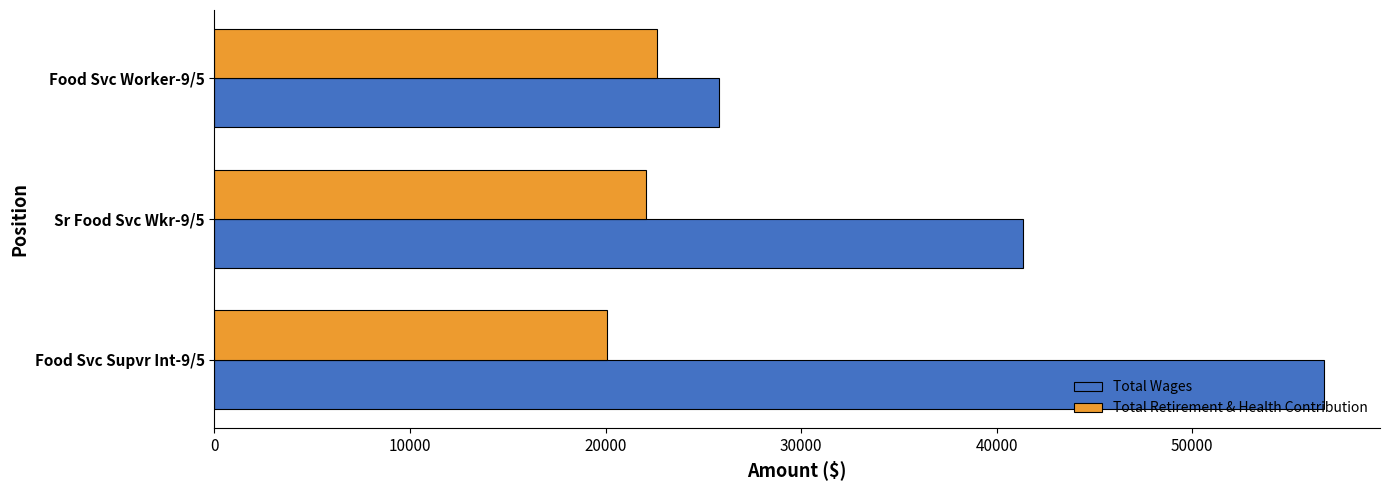

Between Sr Food Svc Wkr-9/5 and Food Svc Worker-9/5, which series saw the biggest shift?

Total Wages